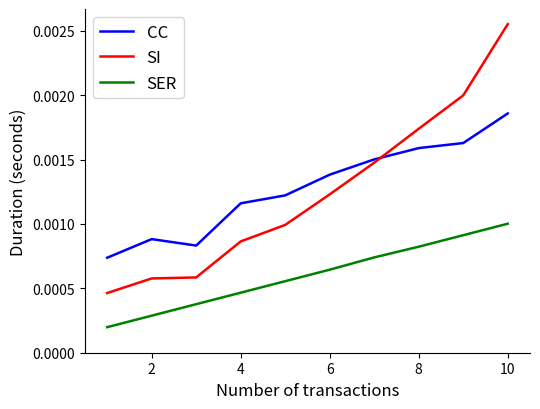

True or false: SER and CC intersect in this chart.

False